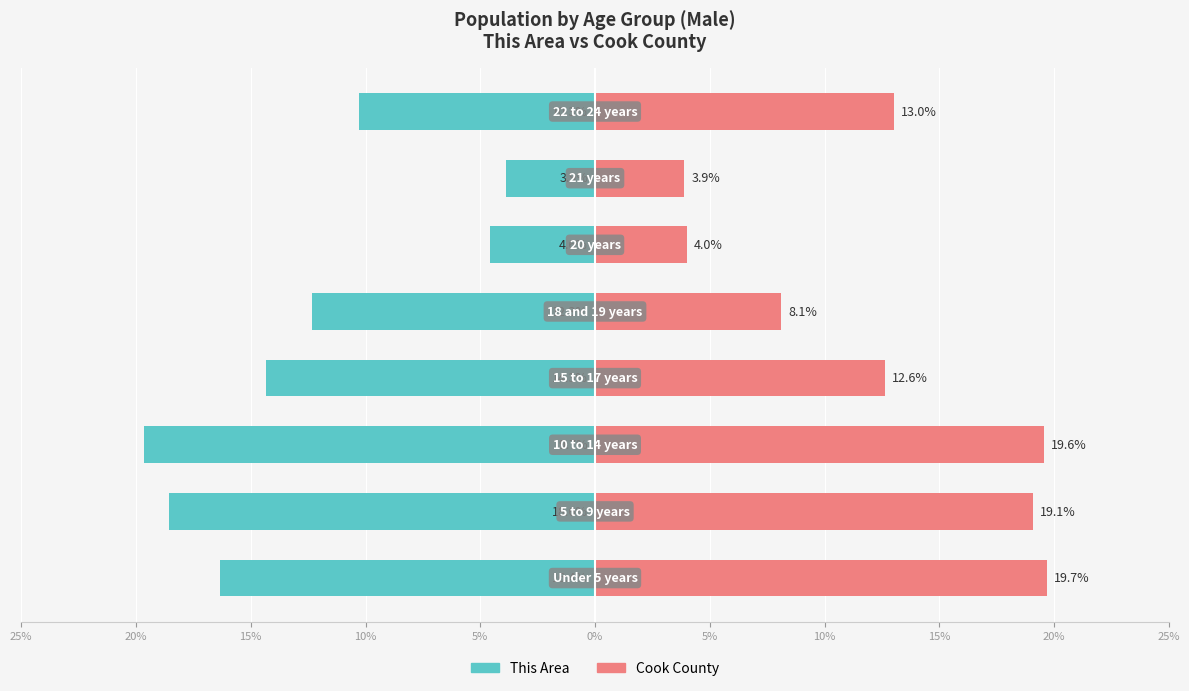

List the series in order of their overall mean, lowest first.

This Area, Cook County